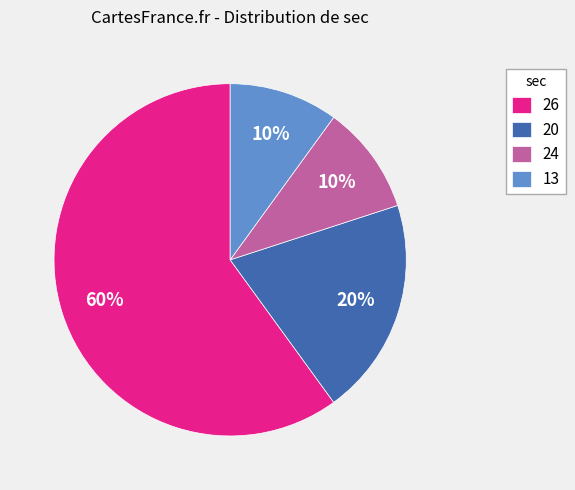

What percentage is the 20 slice, to the nearest percent?

20%